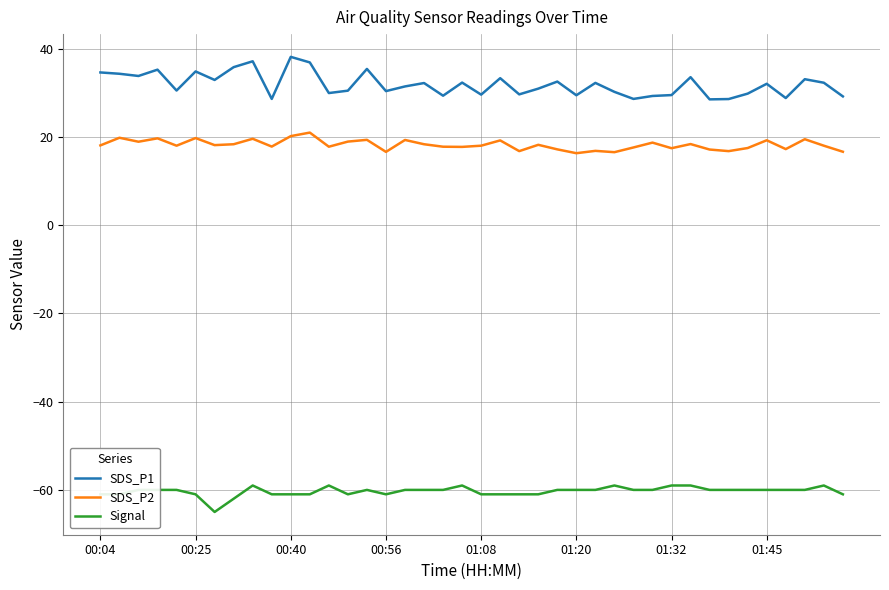

True or false: SDS_P1 and Signal intersect in this chart.

False